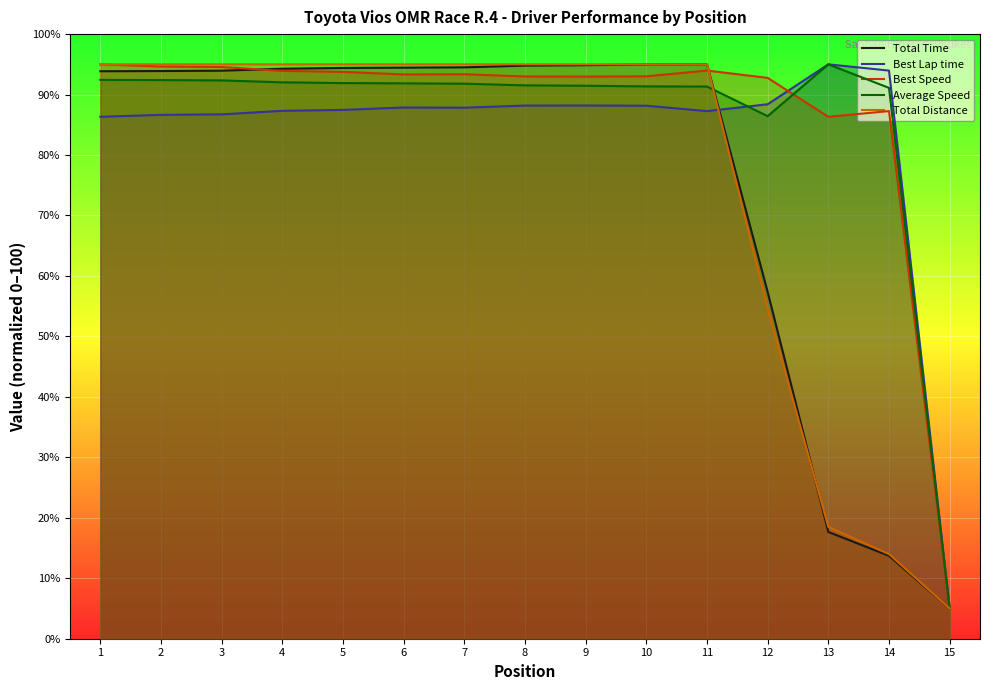

In Best Speed, how many points are higher than both neighbors (excluding endpoints)?

3